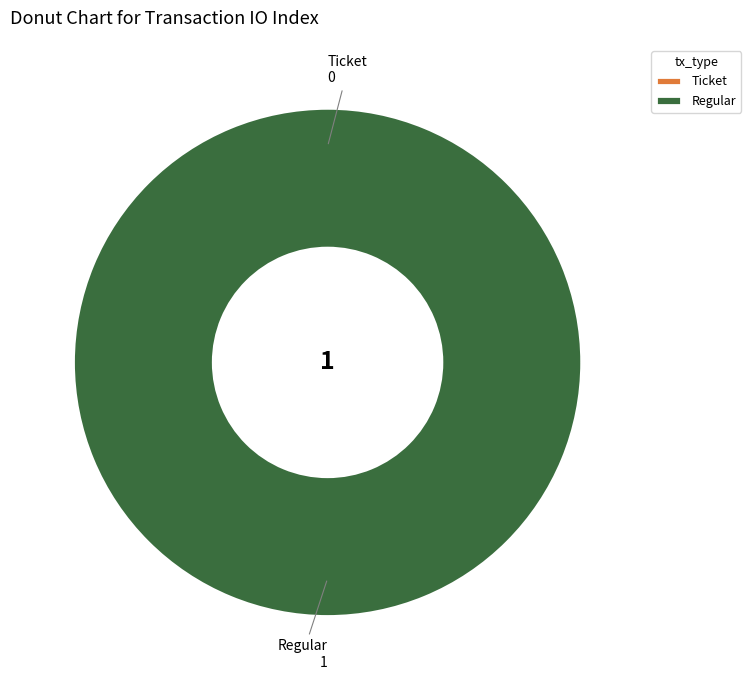

Which category has the biggest portion of the pie?

Regular (io_index=1)